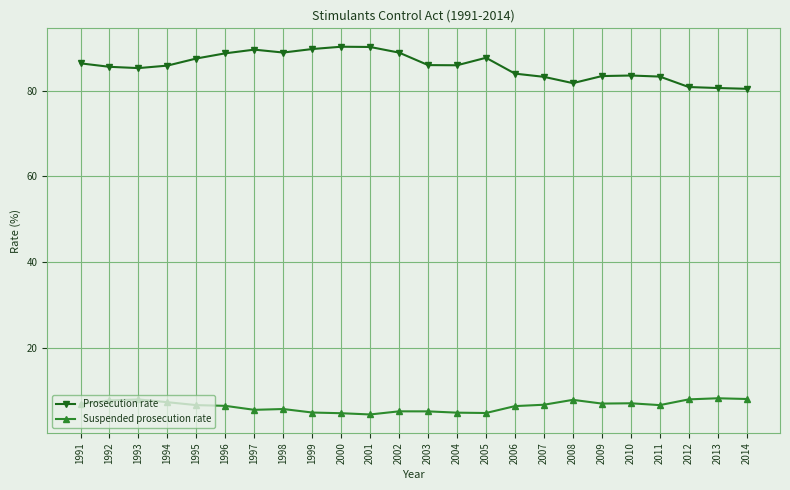

What is the difference between the maximum and second lowest values in the Prosecution rate series?

9.6